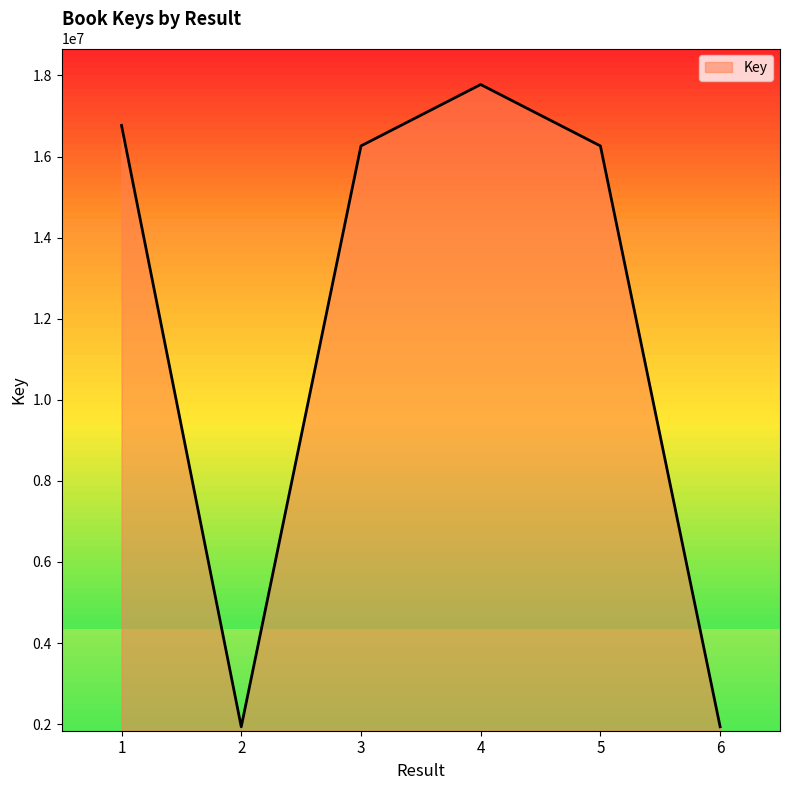

True or false: there are more than 2 points higher than both neighbors.

False